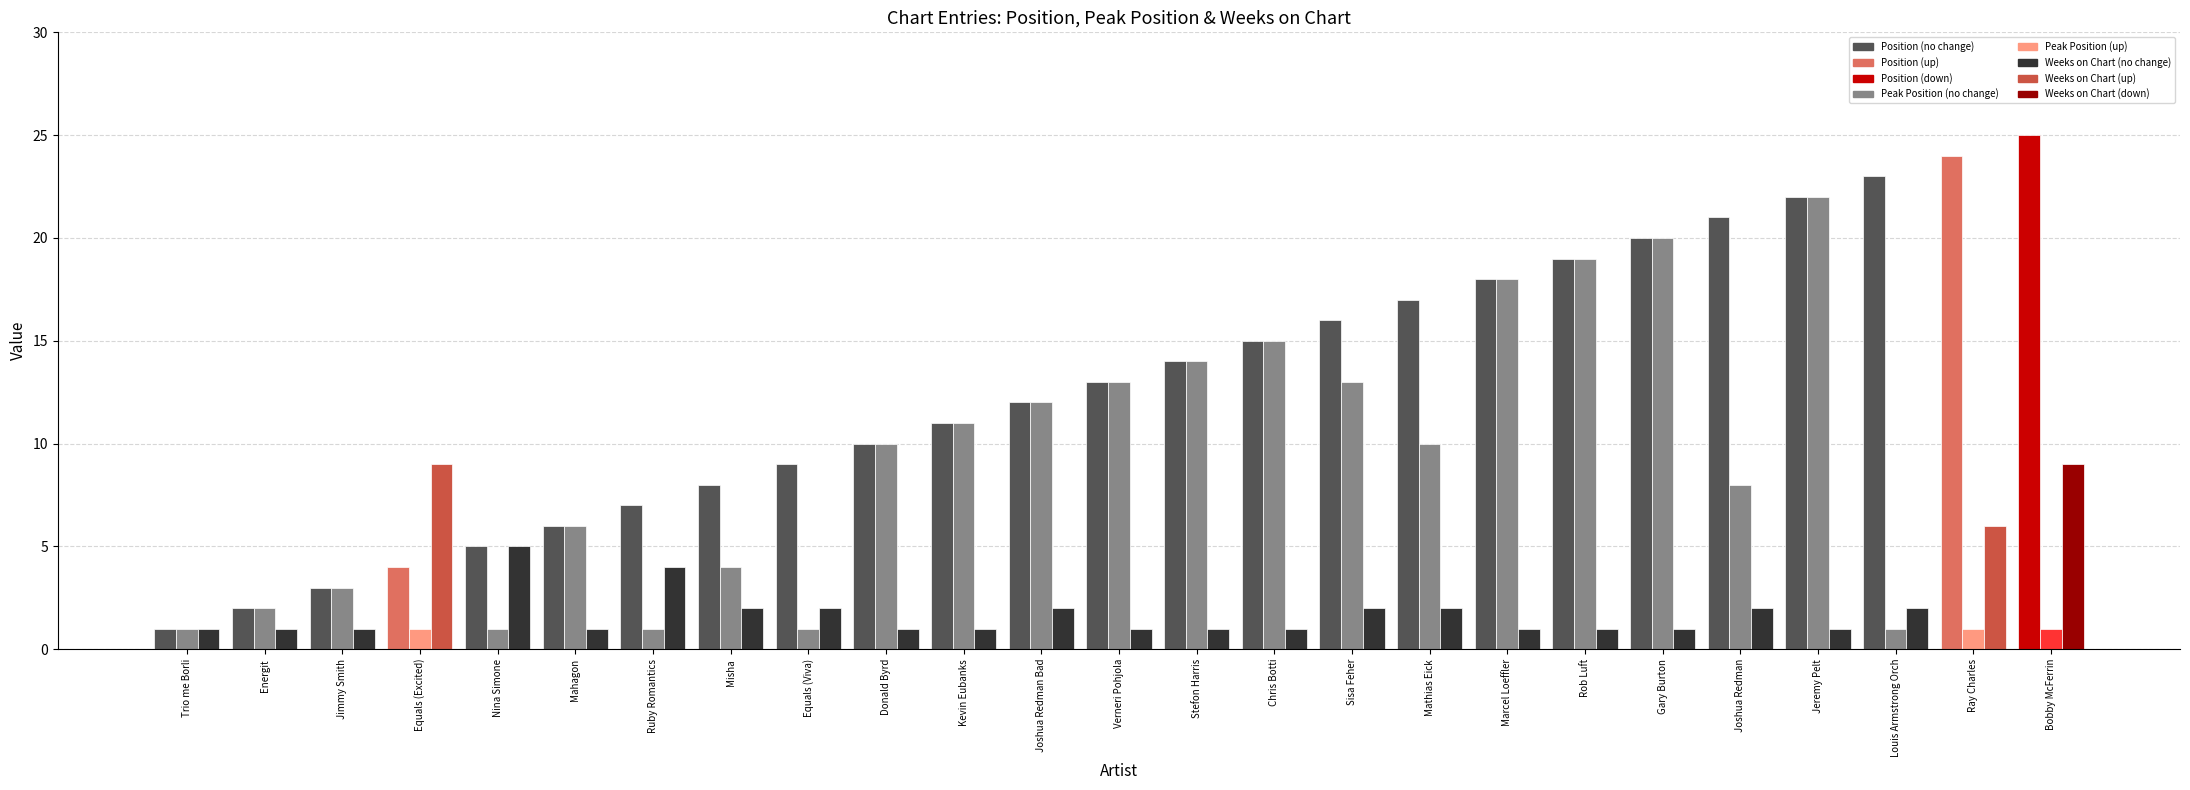

What is the spread (max minus min) of values at Marcel Loeffler?

17